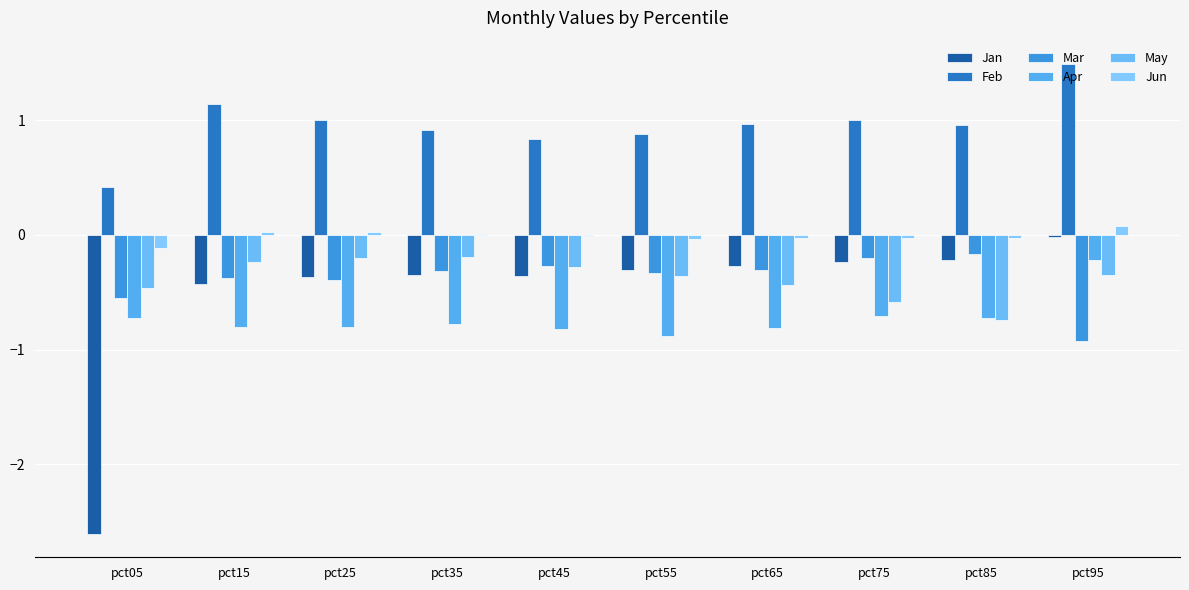

How many groups of bars are there?

10